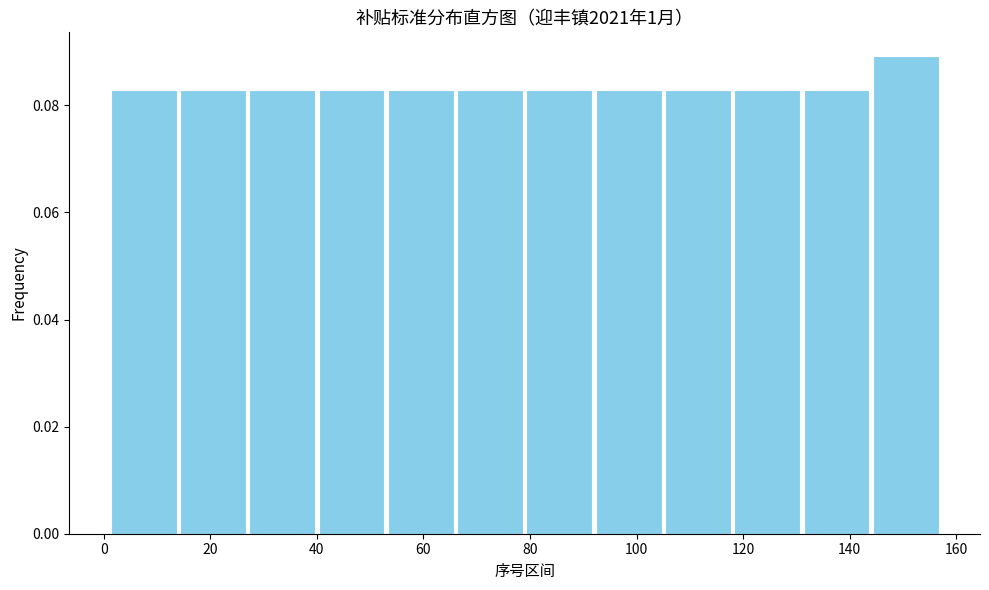

Over which range of the x-axis is the bar tallest?

144 to 157